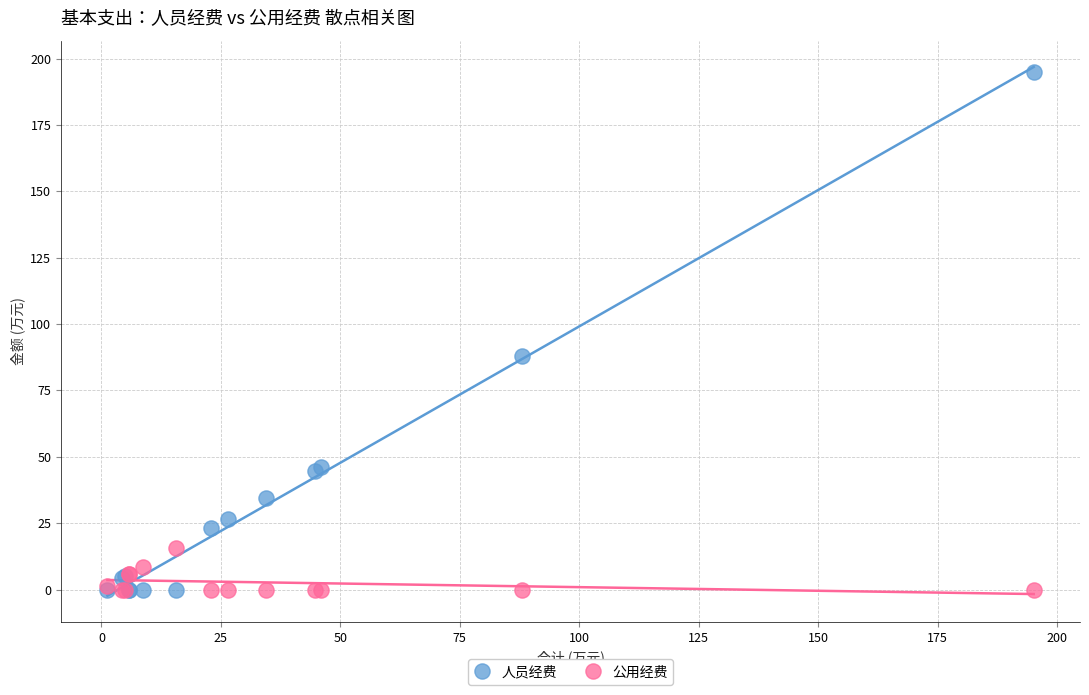

Which series contains the highest Y value?

人员经费